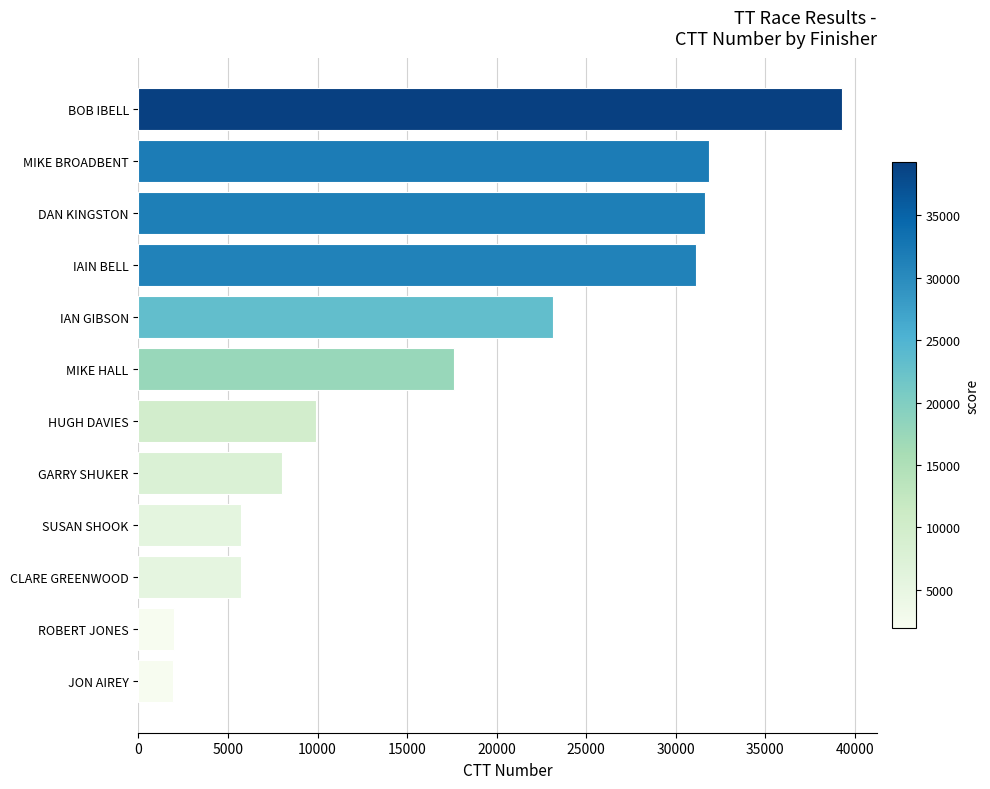

What is the change in value from HUGH DAVIES to DAN KINGSTON?

+21699